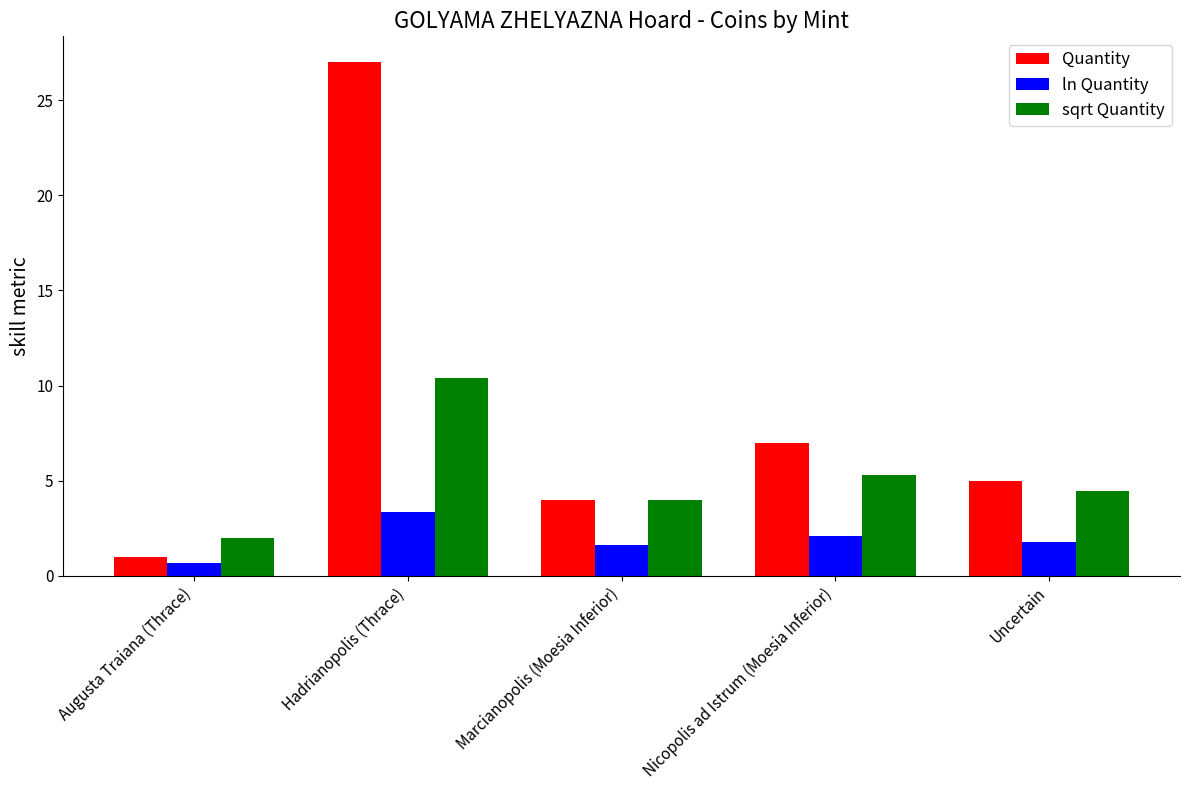

How many groups of bars are there?

5